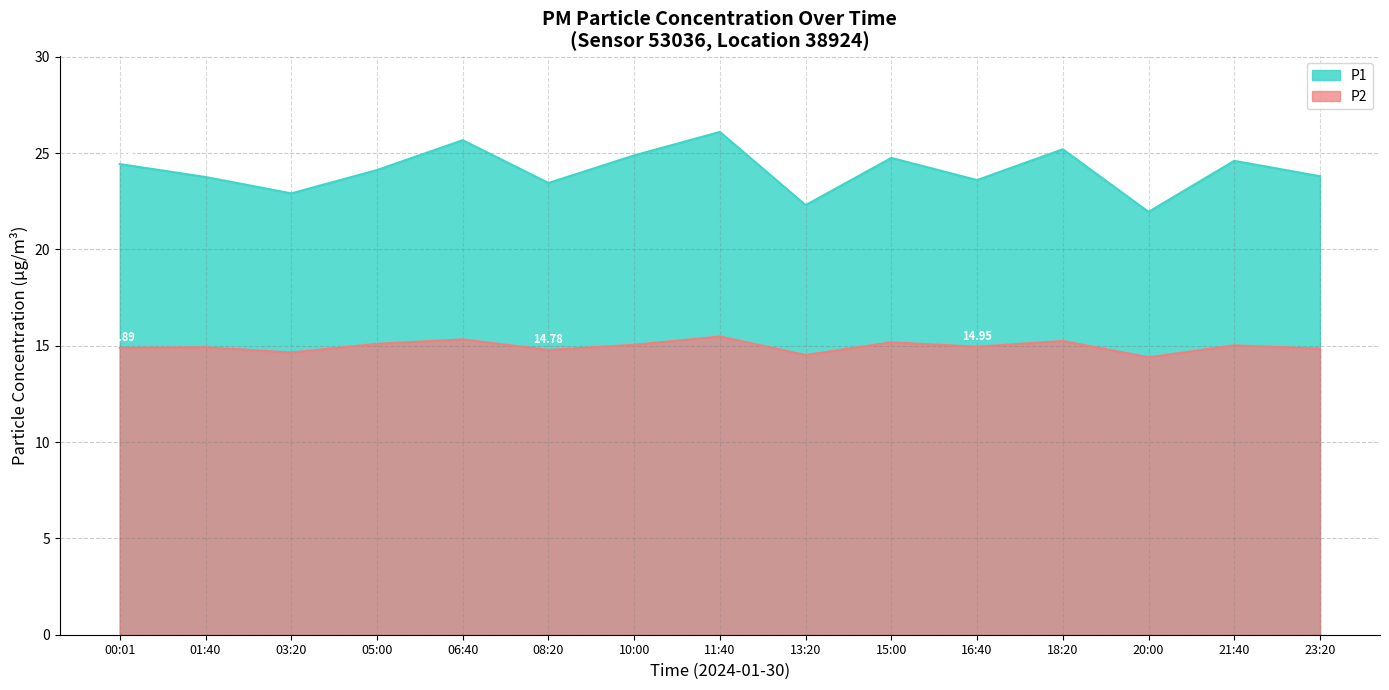

True or false: P1 and P2 intersect in this chart.

False